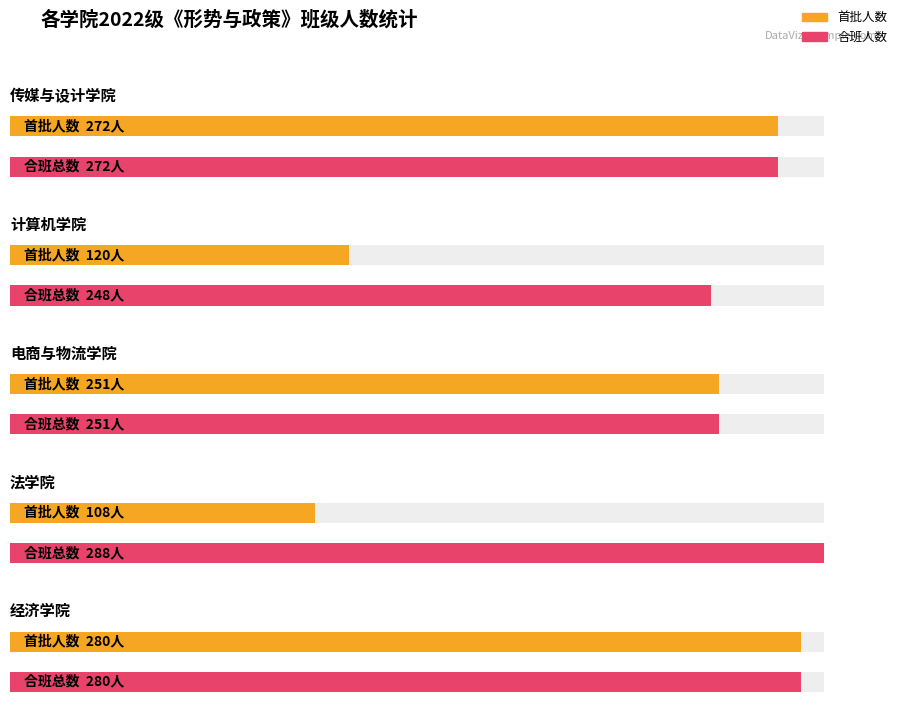

What is the difference between the 合班人数 values at 经济学院 and 法学院?

8